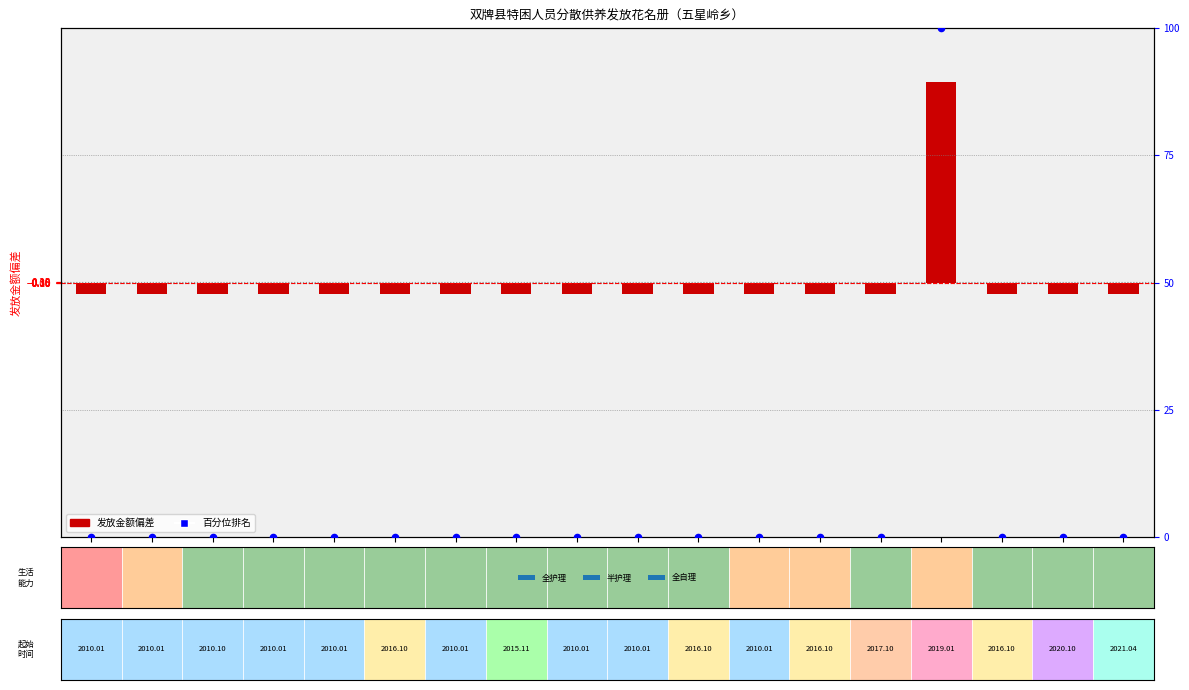

Is the value of 发放金额偏差 at 龚元福 greater than the value of 百分位排名 at 齐承伍?

No